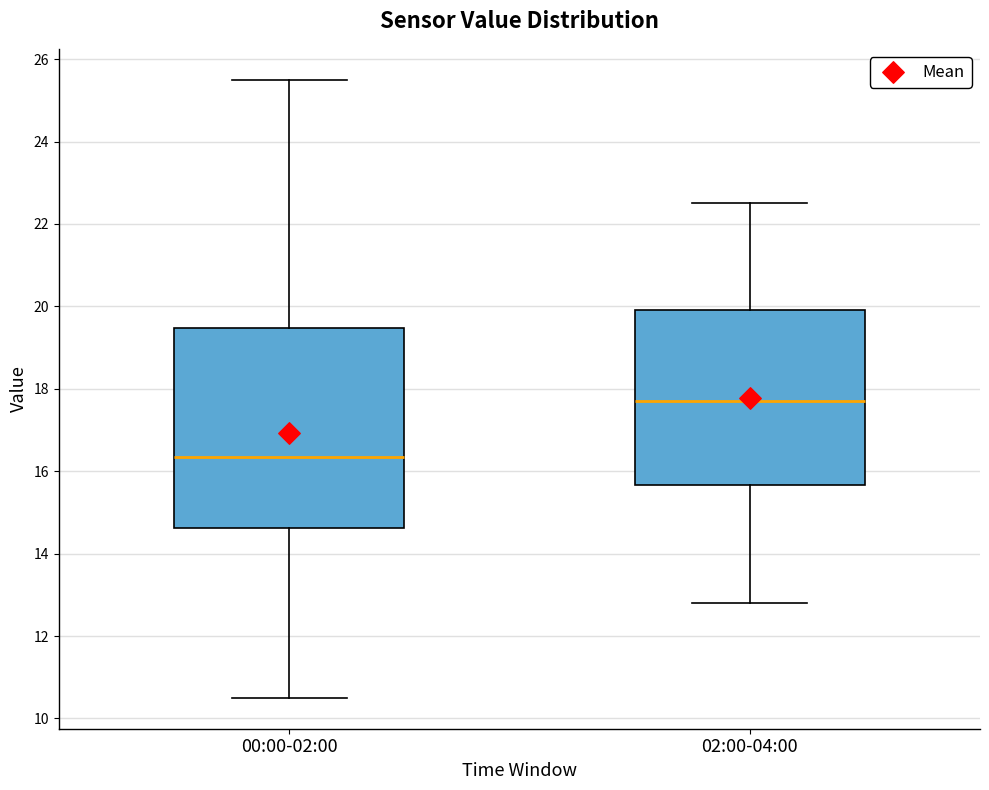

Which box has the highest median line?

02:00-04:00